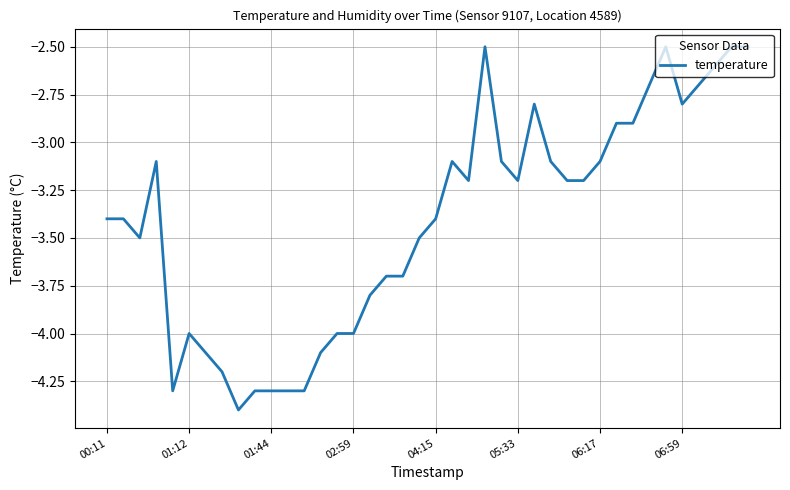

What is the minimum value shown in the chart?

-4.4